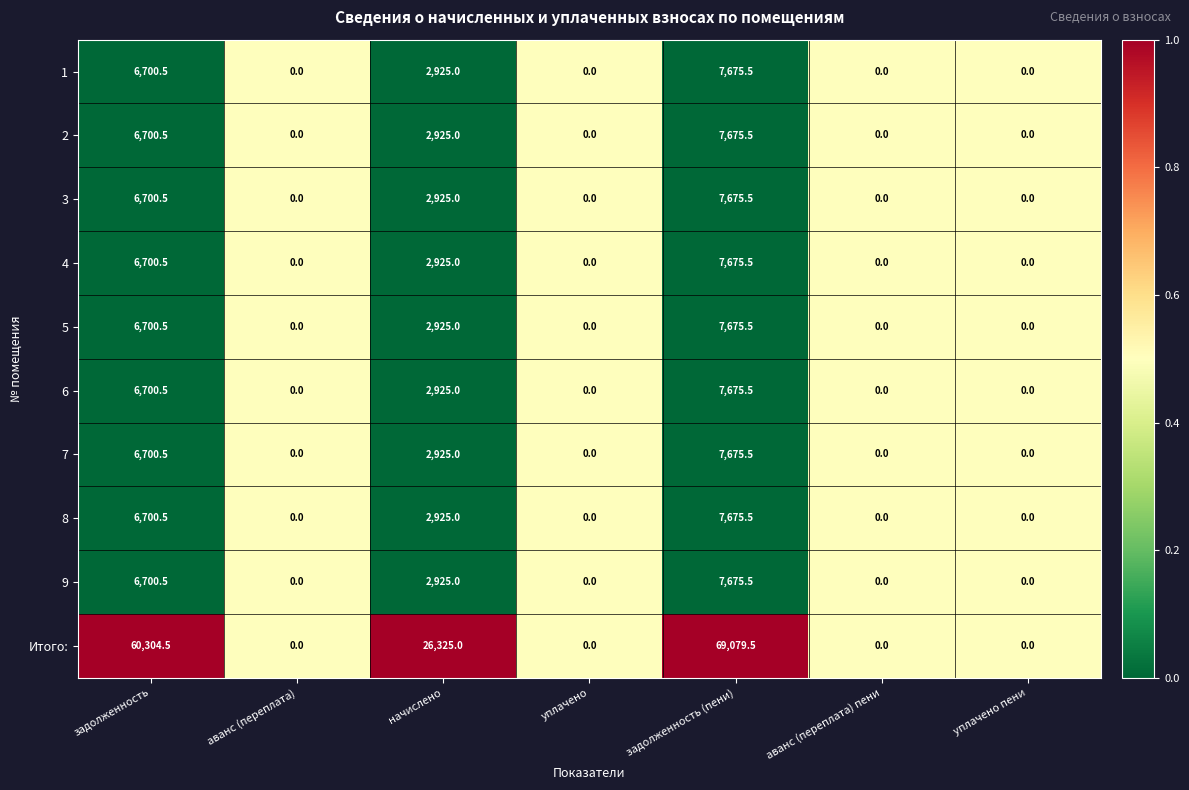

What is the difference between the maximum and minimum values in the Итого: series?

69079.5